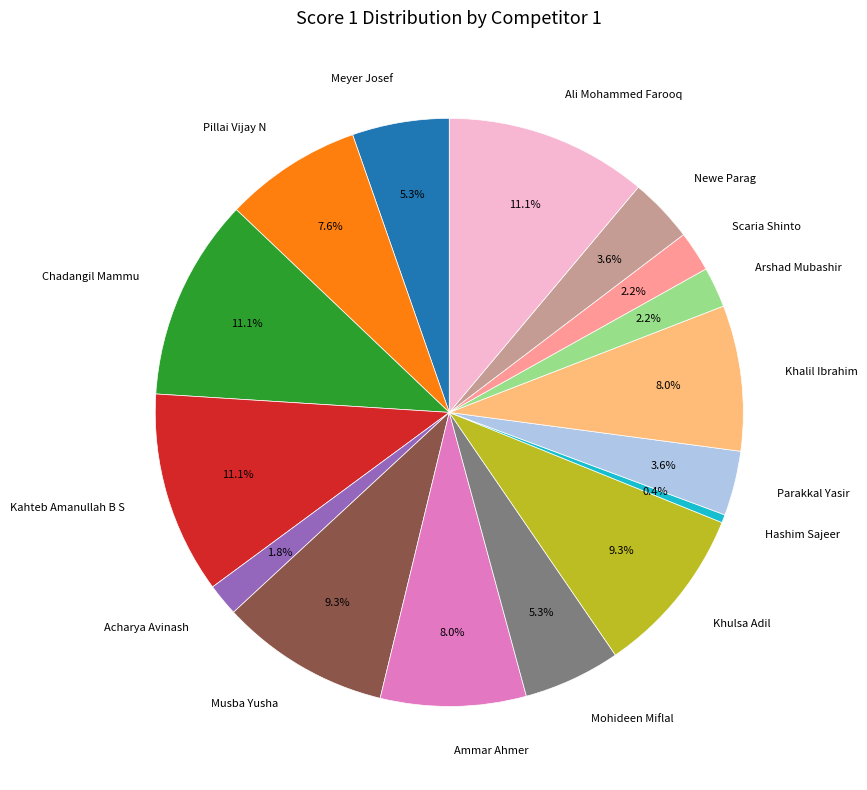

To the nearest percent, what portion does Ammar Ahmer represent?

8%